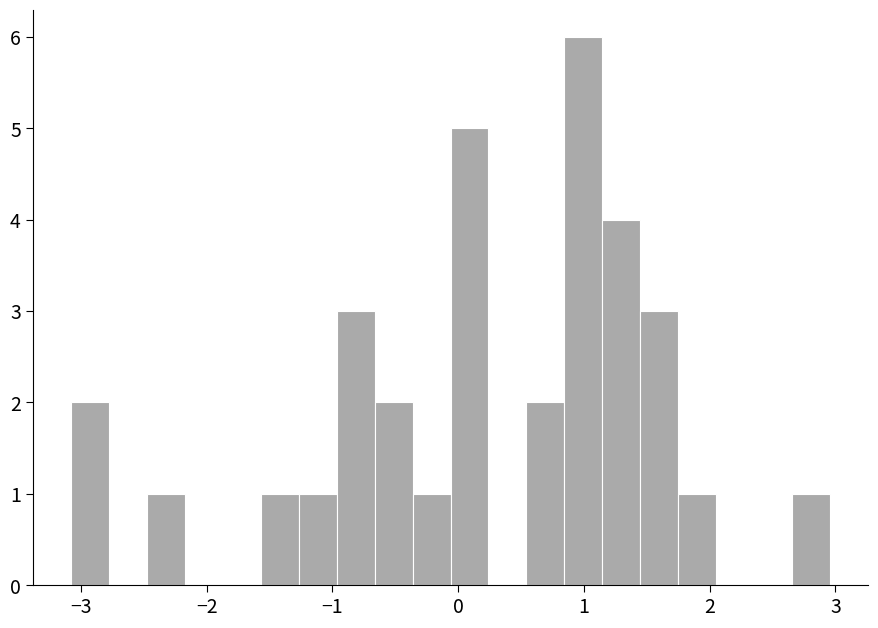

Read against the x-axis, roughly where is the centre of the tallest bar?

1.0